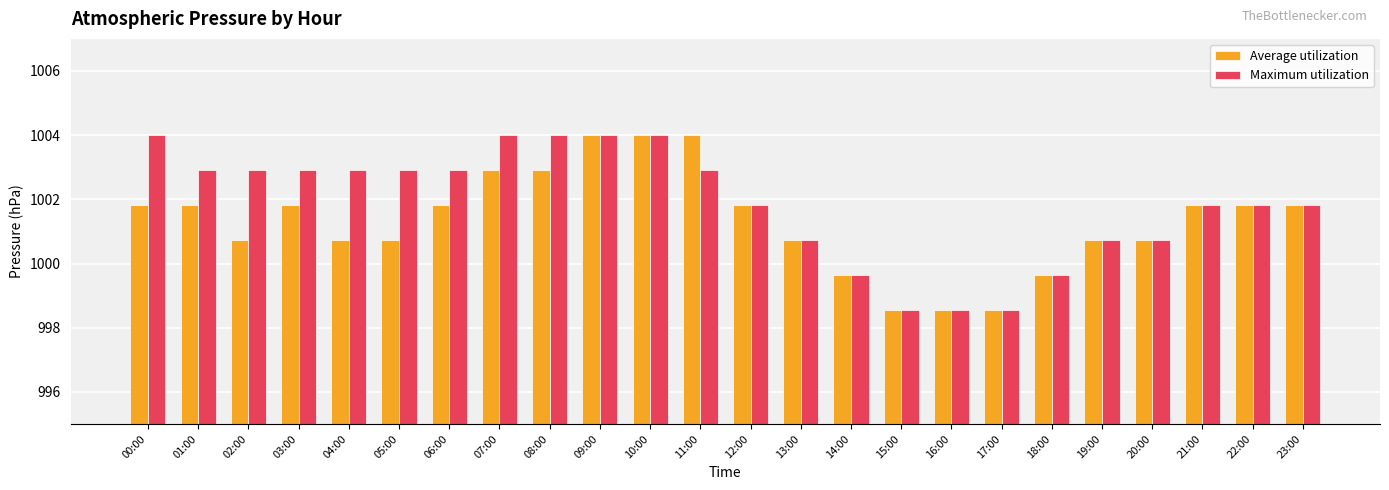

The Maximum utilization series shows 587.4 at 06:00. True or false?

False